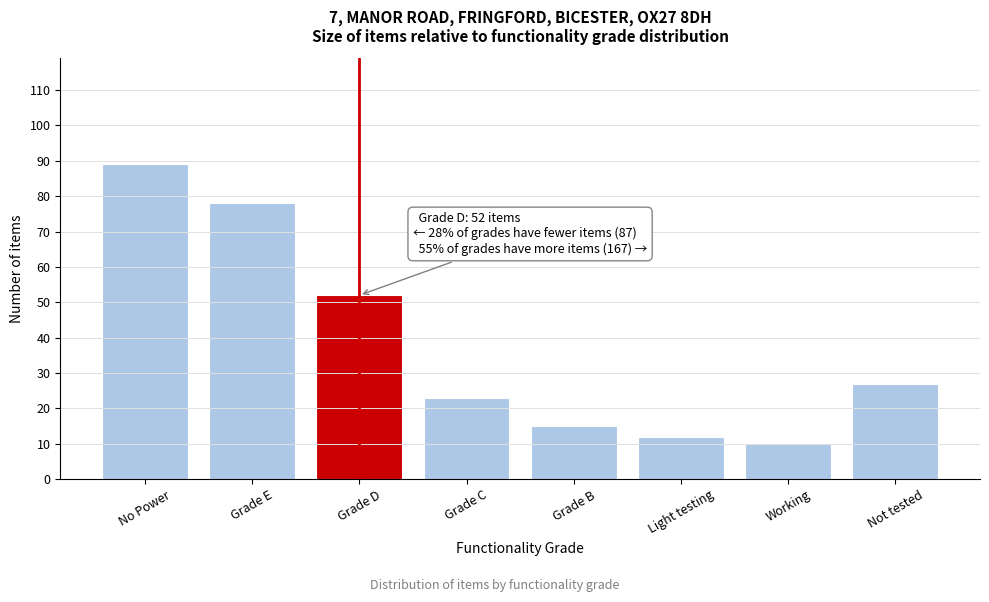

Reading left to right, what are all the values shown in this chart?

No Power=89	Grade E=78	Grade D=52	Grade C=23	Grade B=15	Light testing=12	Working=10	Not tested=27